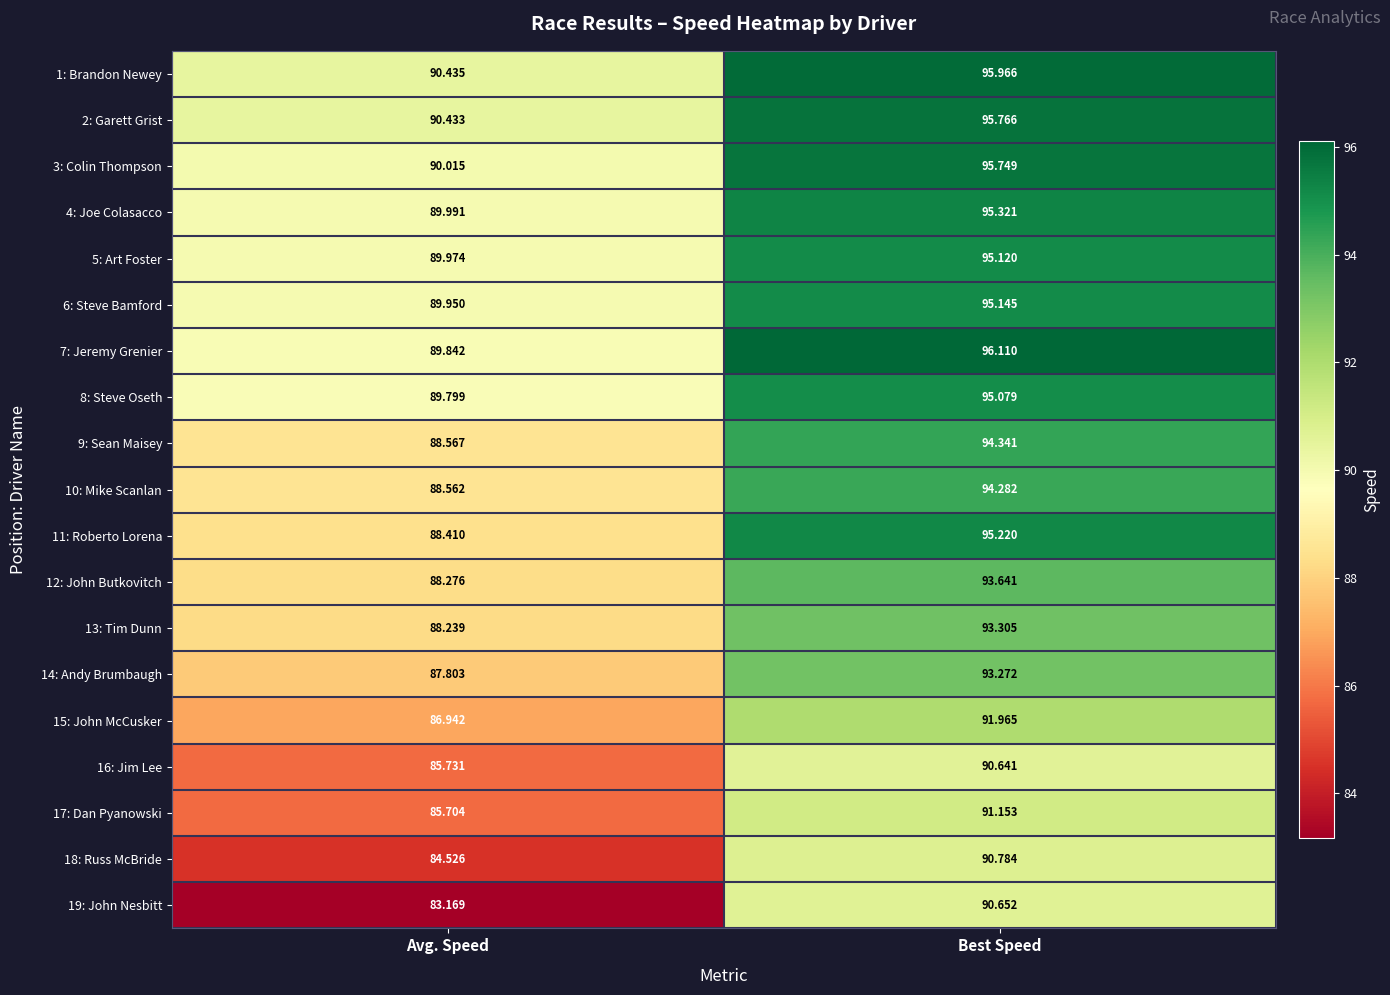

Which series changed the most between Avg. Speed and Best Speed?

19: John Nesbitt